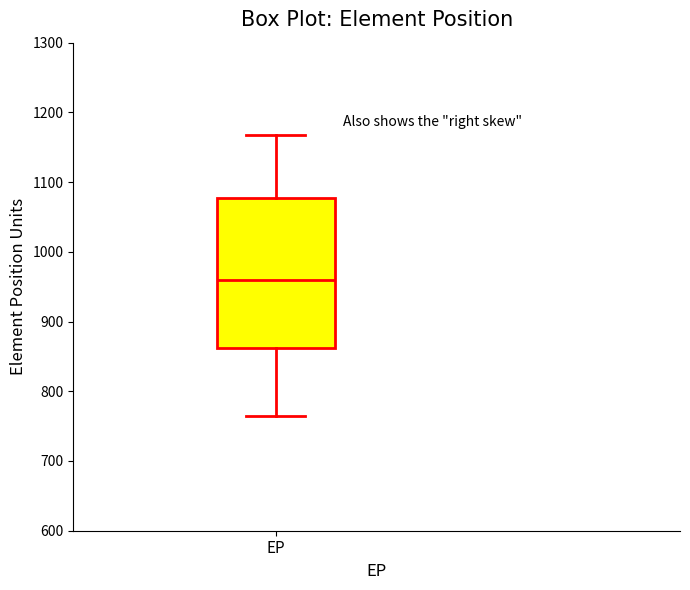

Where does the upper whisker of the box for EP end on the y-axis? The values are not printed on the chart, so give them approximately, as read against the axis.

1170